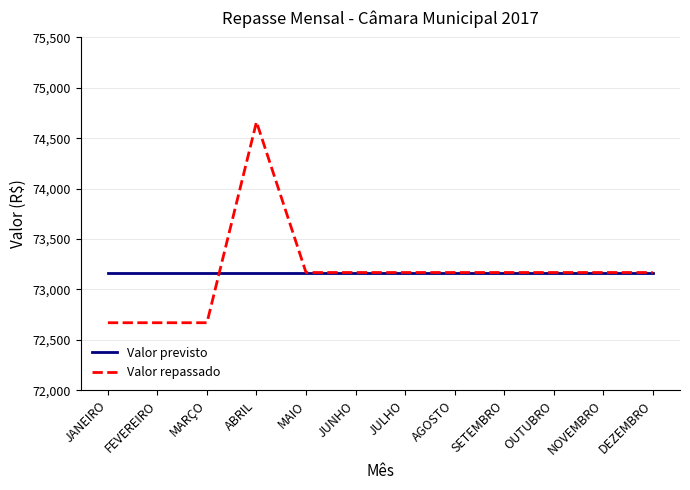

Which series has the widest spread of values?

Valor repassado